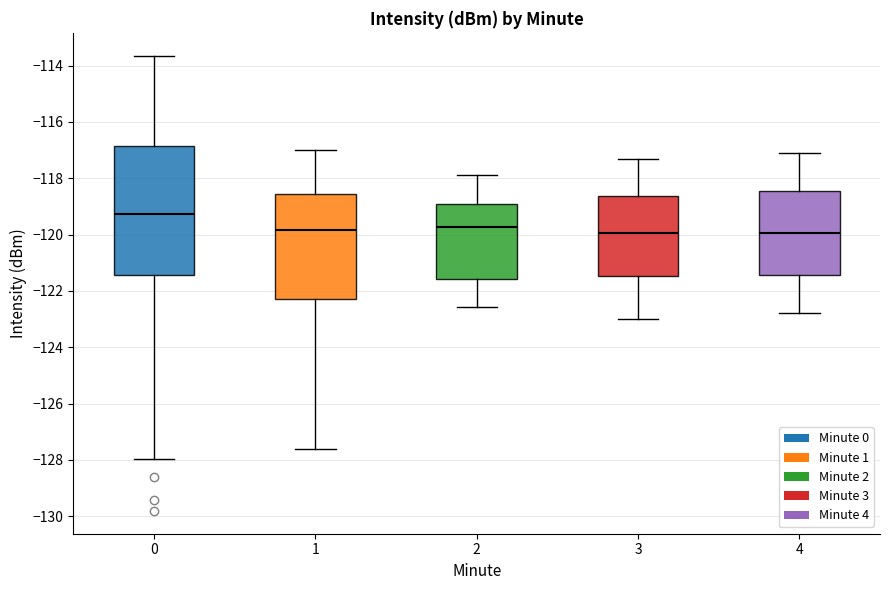

Reading left to right, transcribe this box plot: for each box, give where its median line is, the range the box spans, and where its two whiskers end, as read against the y-axis. The values are not printed on the chart, so give them approximately, as read against the axis.

0: median -119.2, box -121.4 to -116.8, whiskers -128.0 to -113.6
1: median -119.8, box -122.2 to -118.6, whiskers -127.6 to -117.0
2: median -119.8, box -121.6 to -119.0, whiskers -122.6 to -118.0
3: median -120.0, box -121.4 to -118.6, whiskers -123.0 to -117.4
4: median -120.0, box -121.4 to -118.4, whiskers -122.8 to -117.0